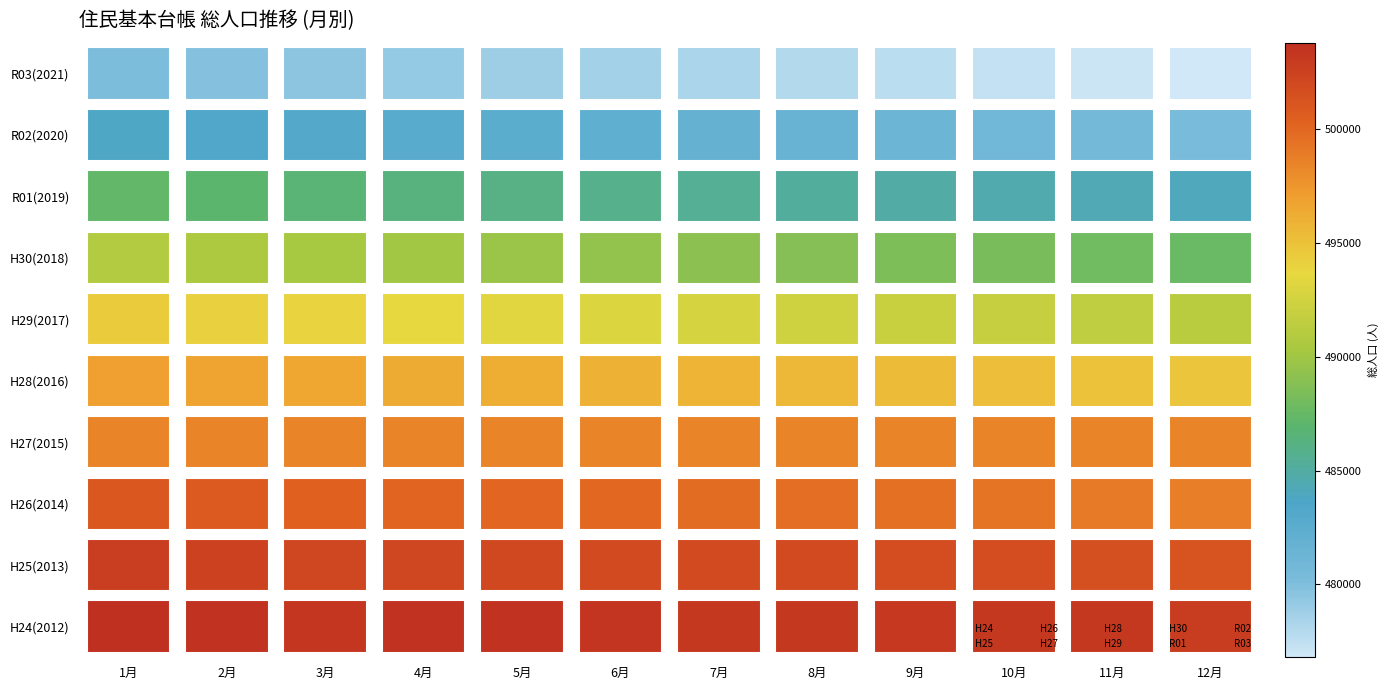

What is the total value across all series at 1月?

45